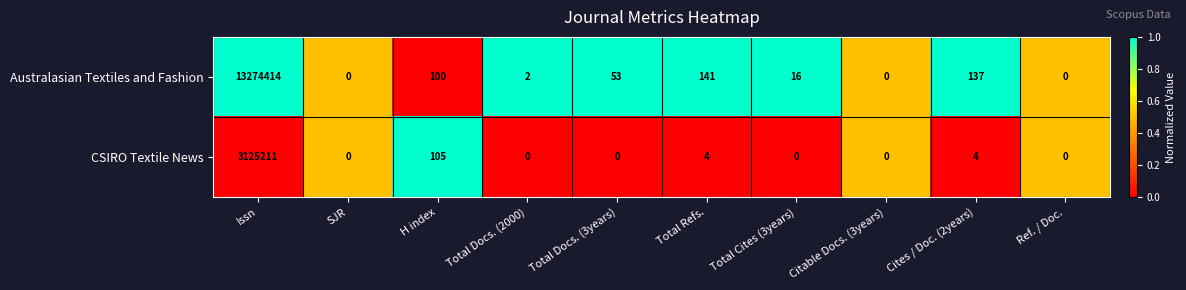

Where is Australasian Textiles and Fashion nearest to the value 6637207?

Total Refs.